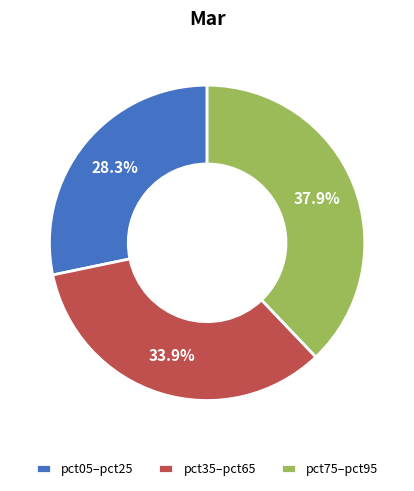

What is the ratio of the value at pct35–pct65 to the value at pct75–pct95?

0.9